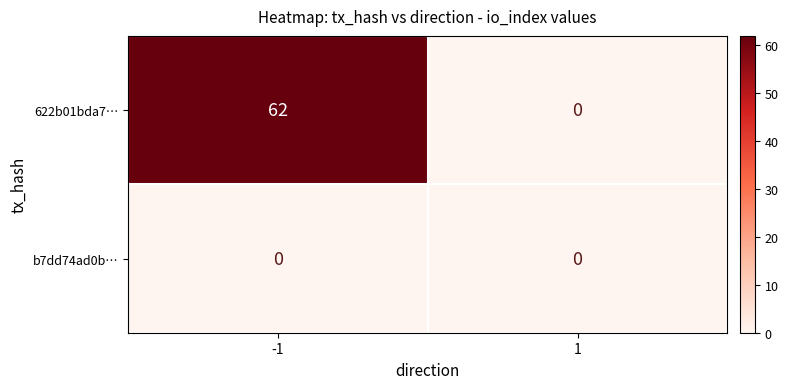

How many distinct data groups are displayed?

2